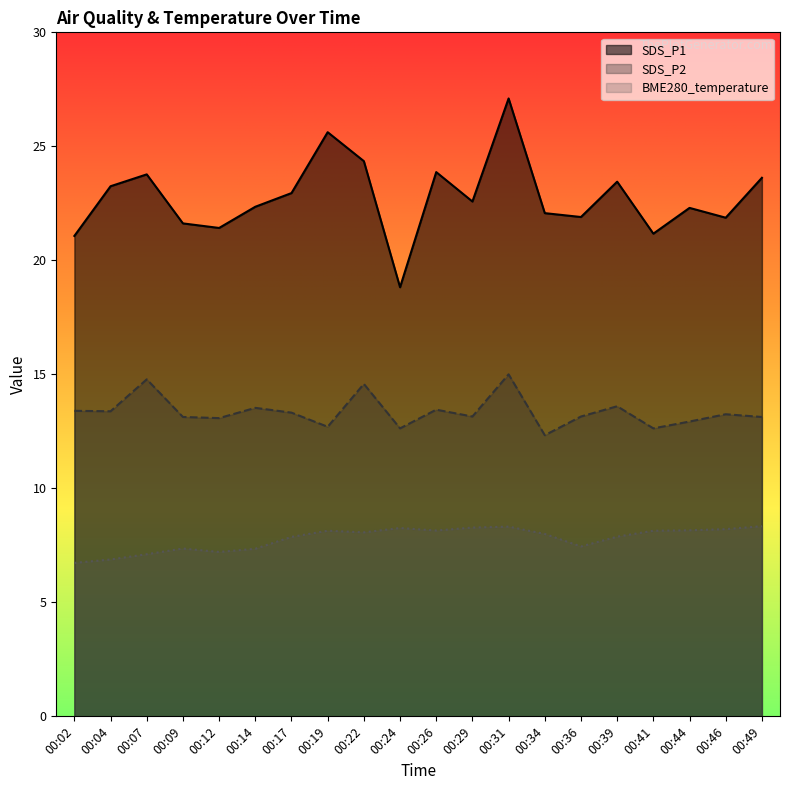

How many lines are shown in the chart?

3